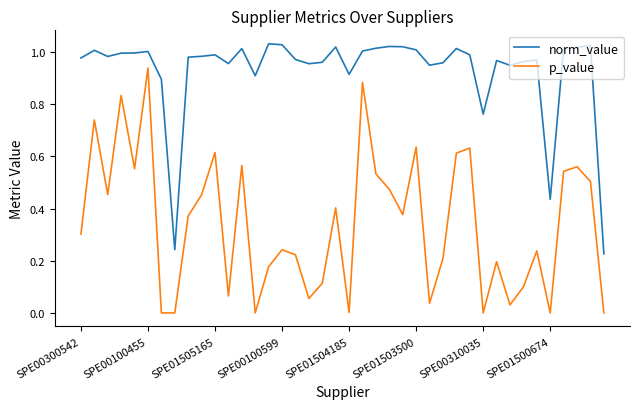

At how many categories does at least one series exceed 0?

40